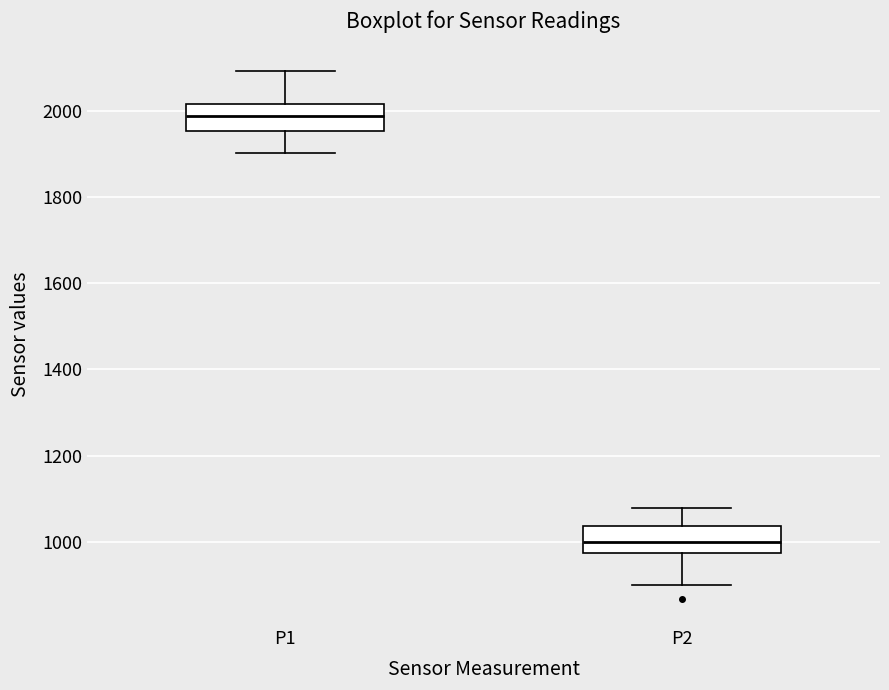

Where does the median line of the box for P2 sit on the y-axis? The values are not printed on the chart, so give them approximately, as read against the axis.

1000